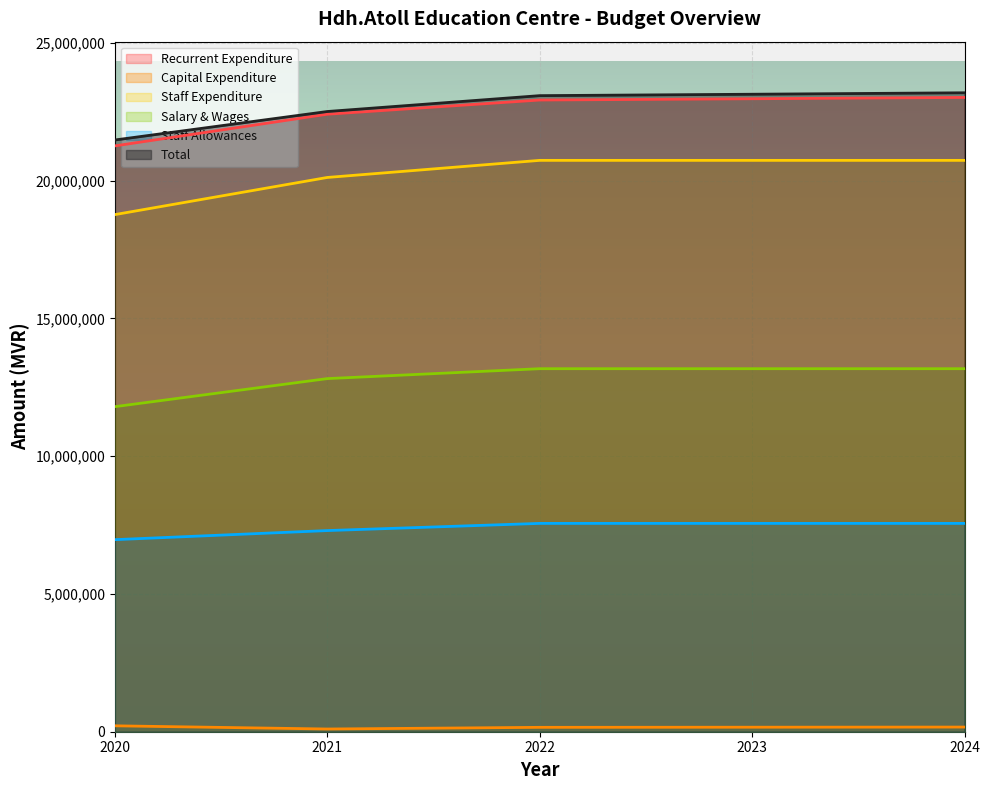

Which has a higher value, 2023 or 2021?

2023